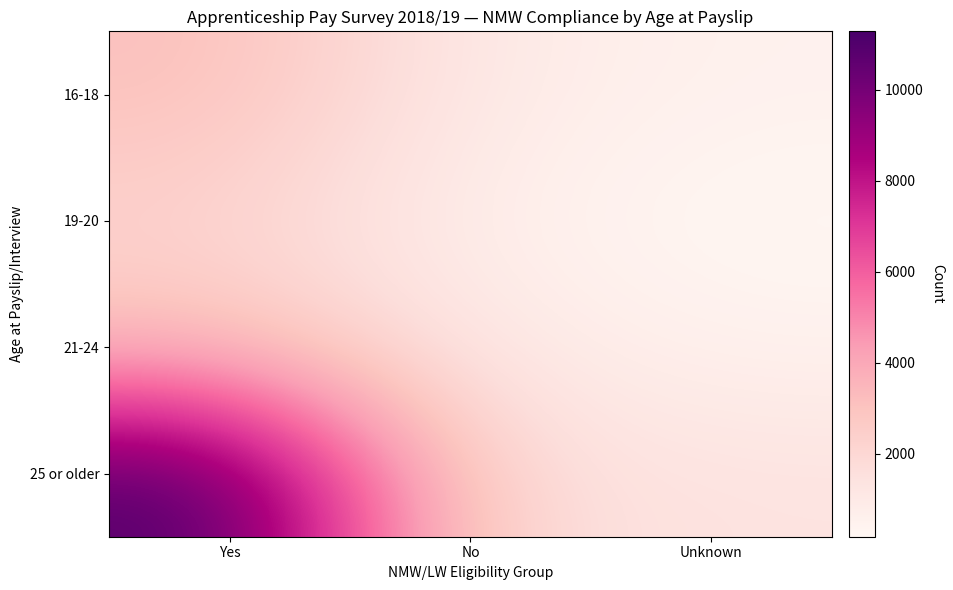

Which label corresponds to the smallest value in the chart?

Unknown